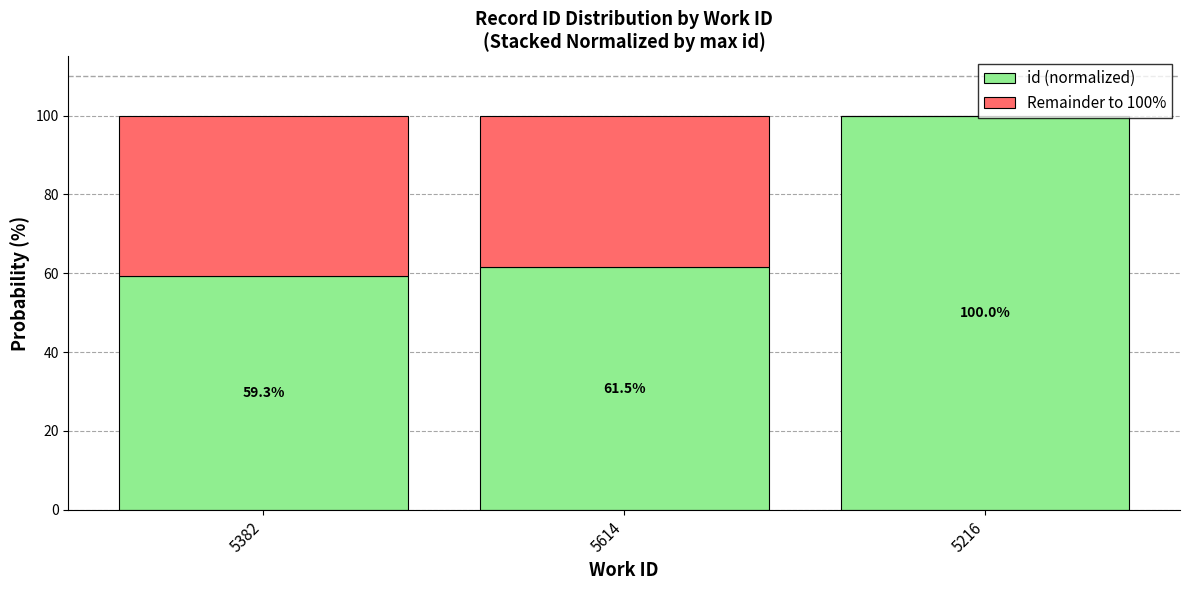

What is the highest value of the id (normalized) series?

100.0